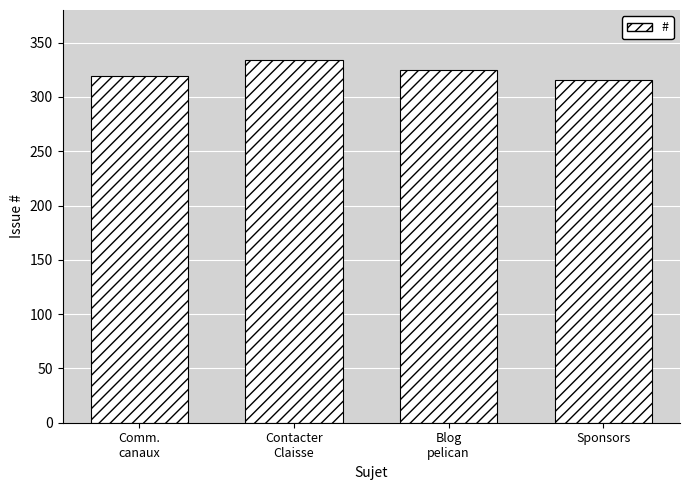

Which label corresponds to the largest value in the chart?

Contacter
Claisse